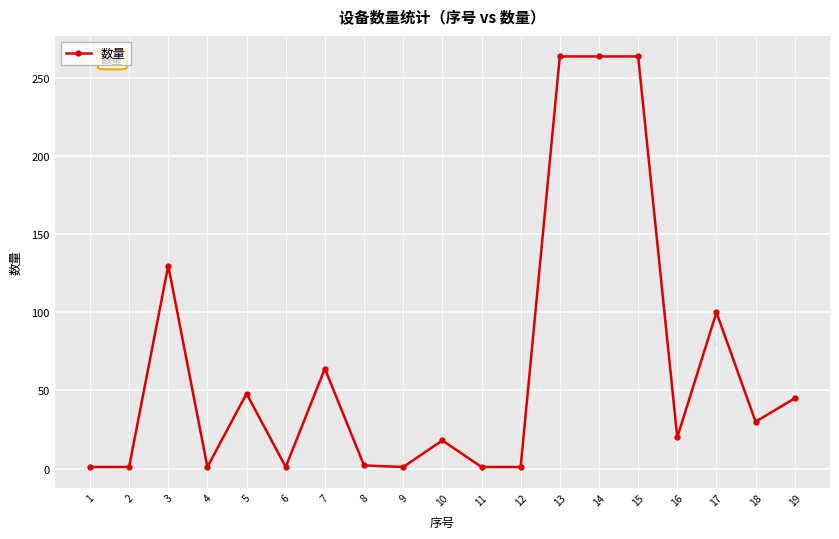

At which label does the data first exceed 20?

3